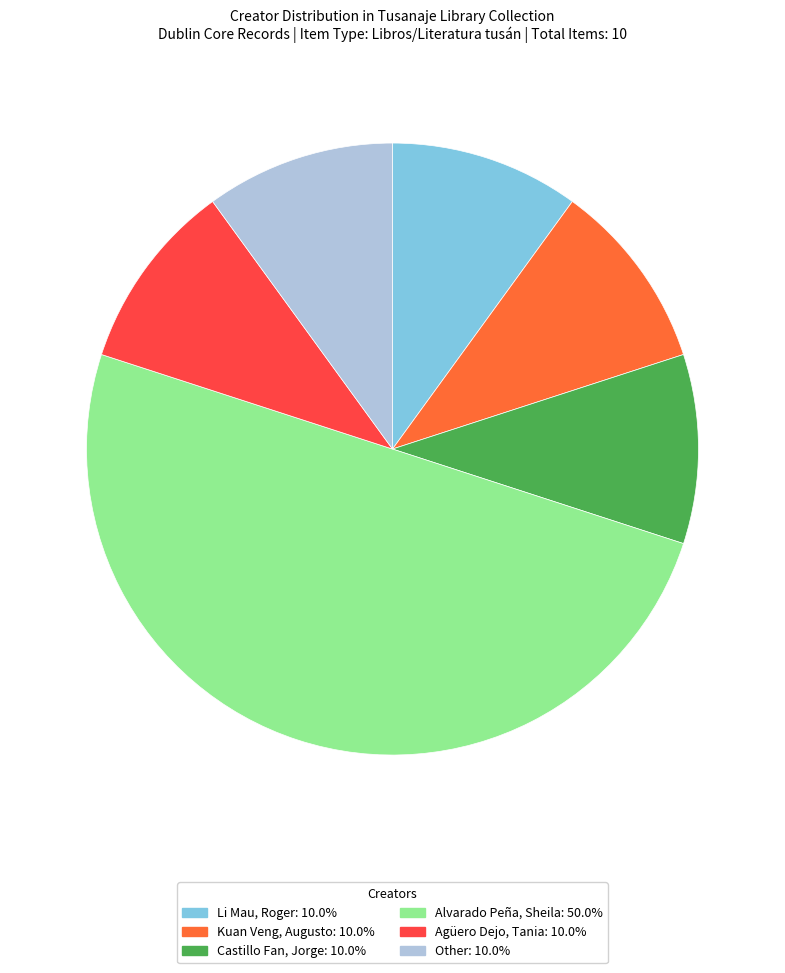

Combined, do Castillo Fan, Jorge and Other account for over 50%?

No